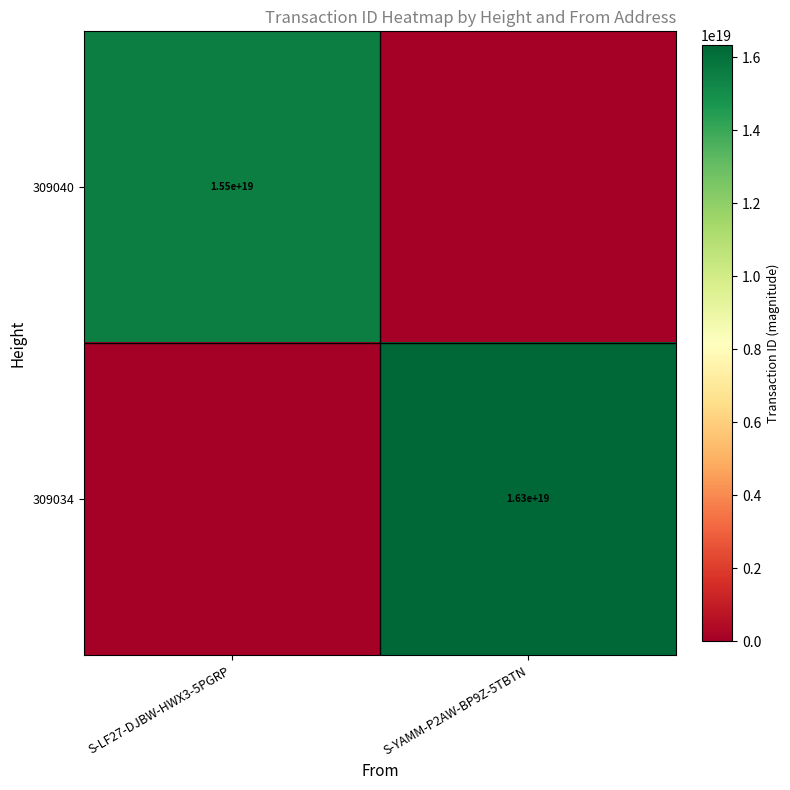

True or false: 309040 has a value of 23575326258969436160 at S-LF27-DJBW-HWX3-5PGRP.

False